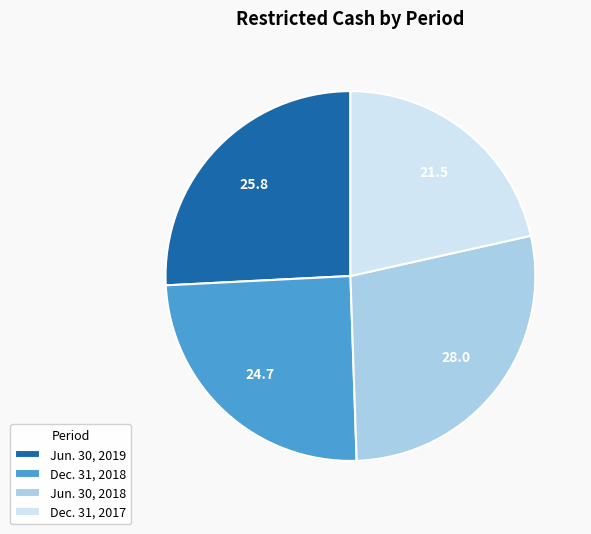

Is it true that Dec. 31, 2018 is 25% of the pie?

True